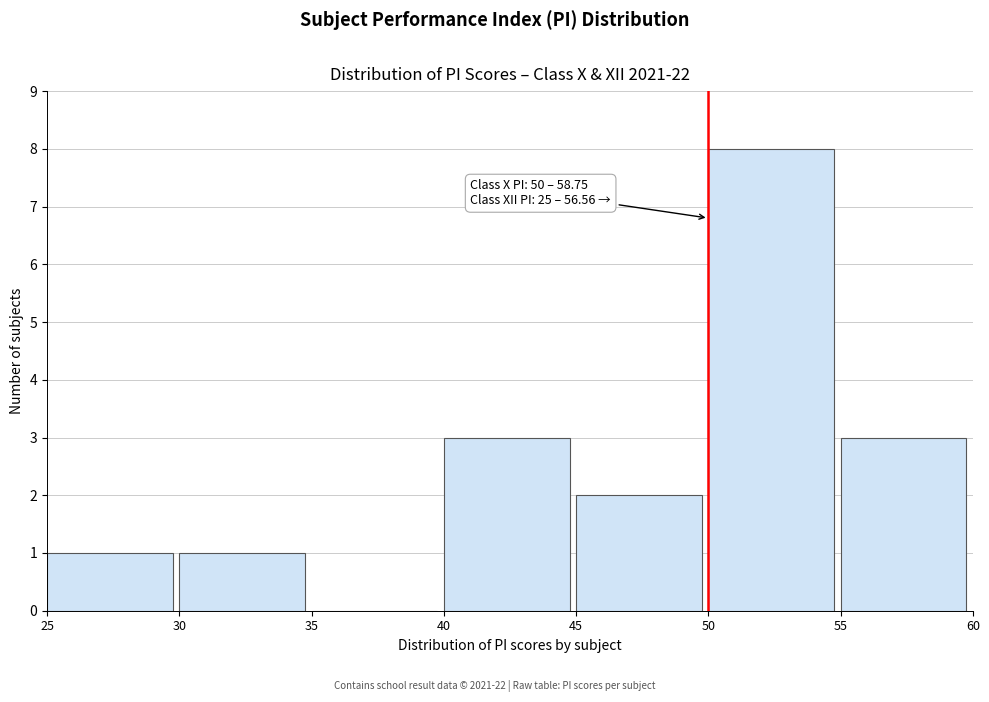

Which range on the x-axis has the tallest bar?

50 to 55